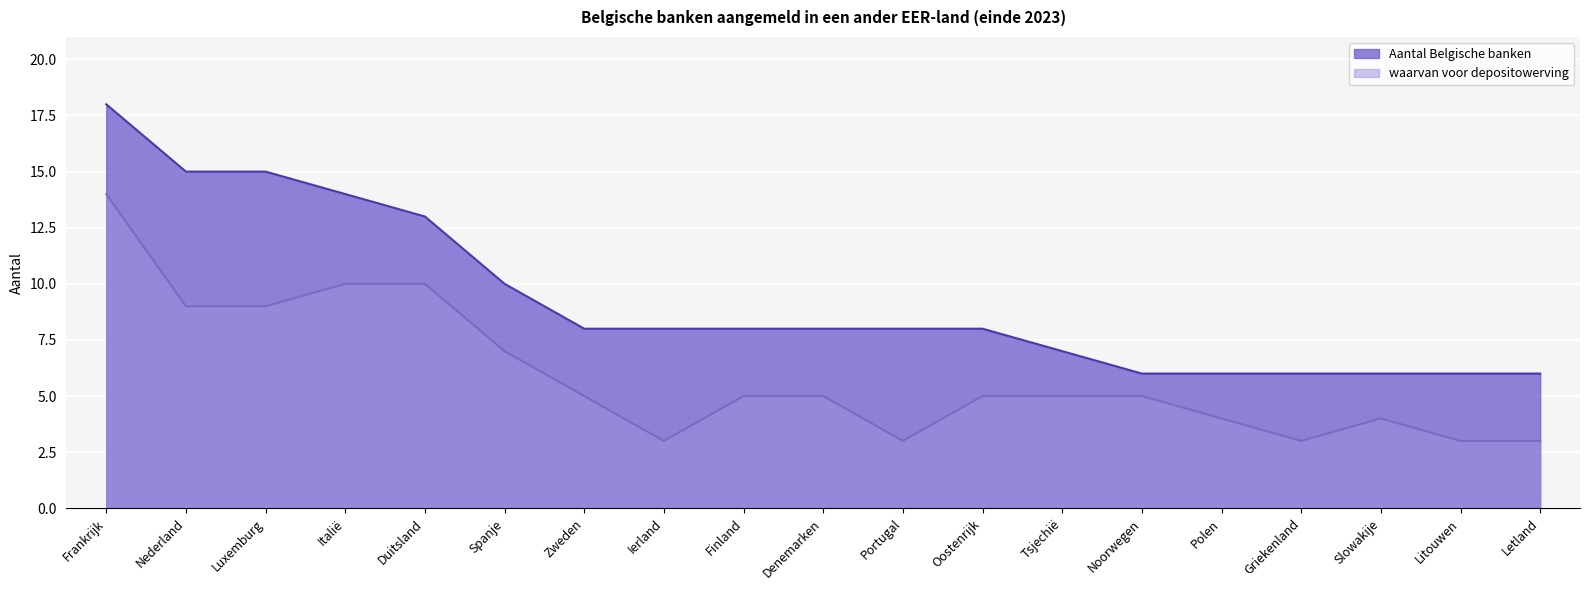

What is the label of the 14th point from the right?

Spanje